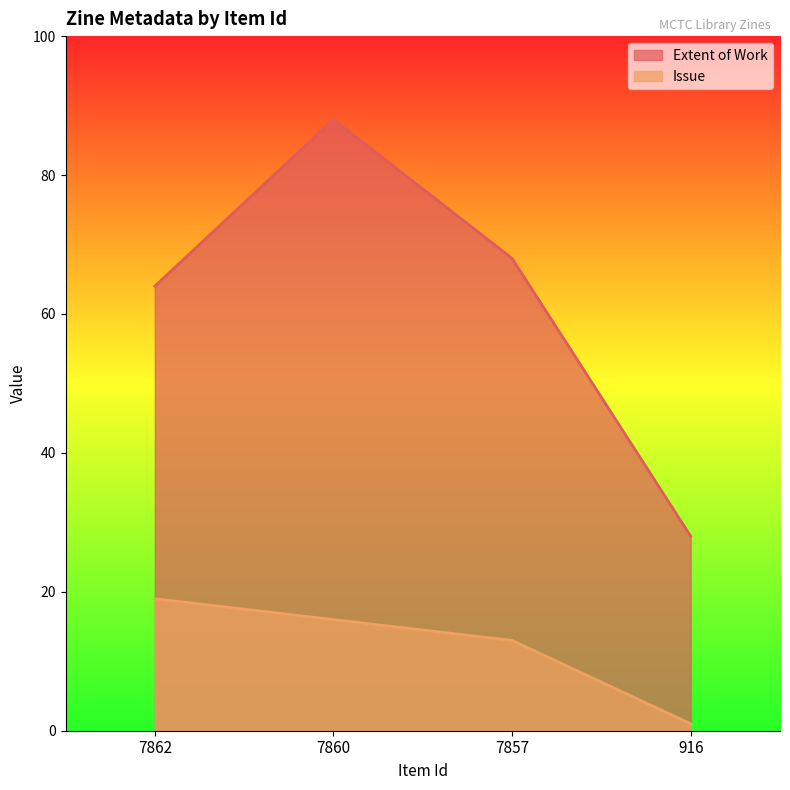

What is the value of the Issue point at the 4th from the left?

1